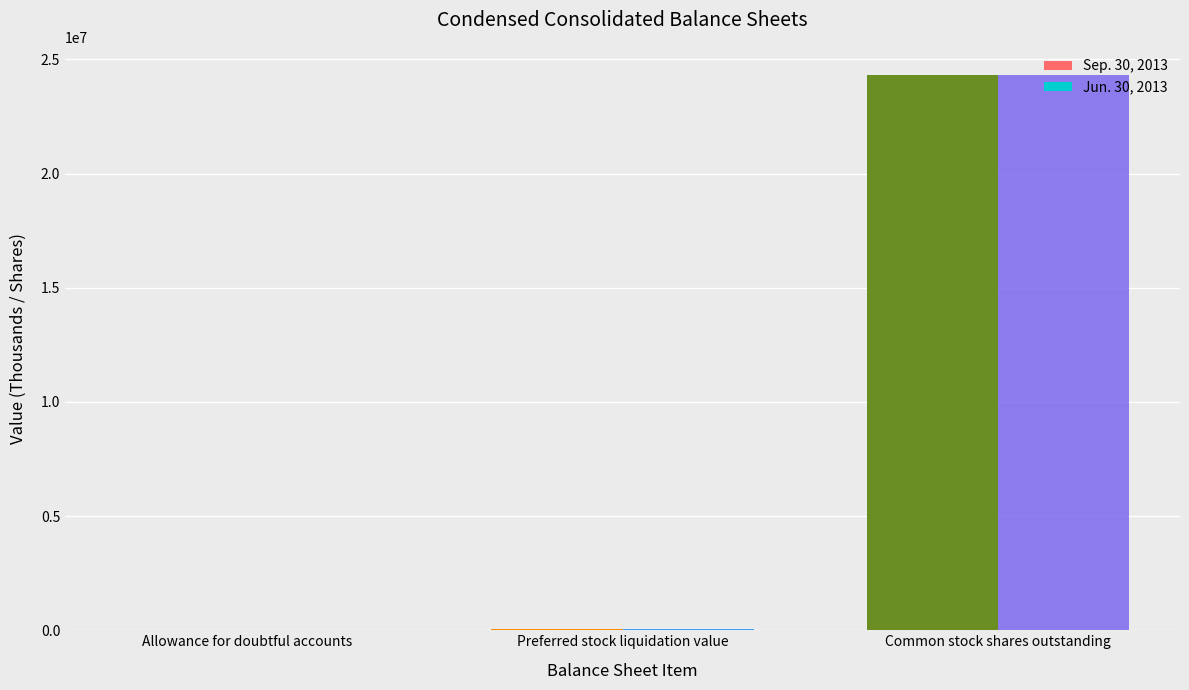

What is the label of the 1st bar from the left?

Allowance for doubtful accounts